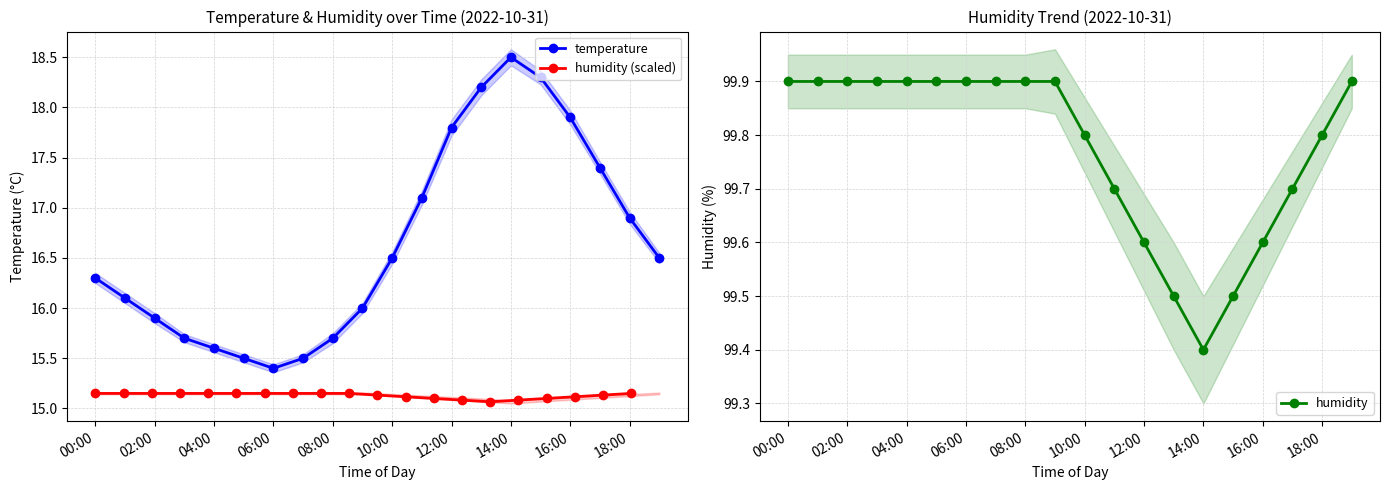

Which series has the widest spread of values?

temperature